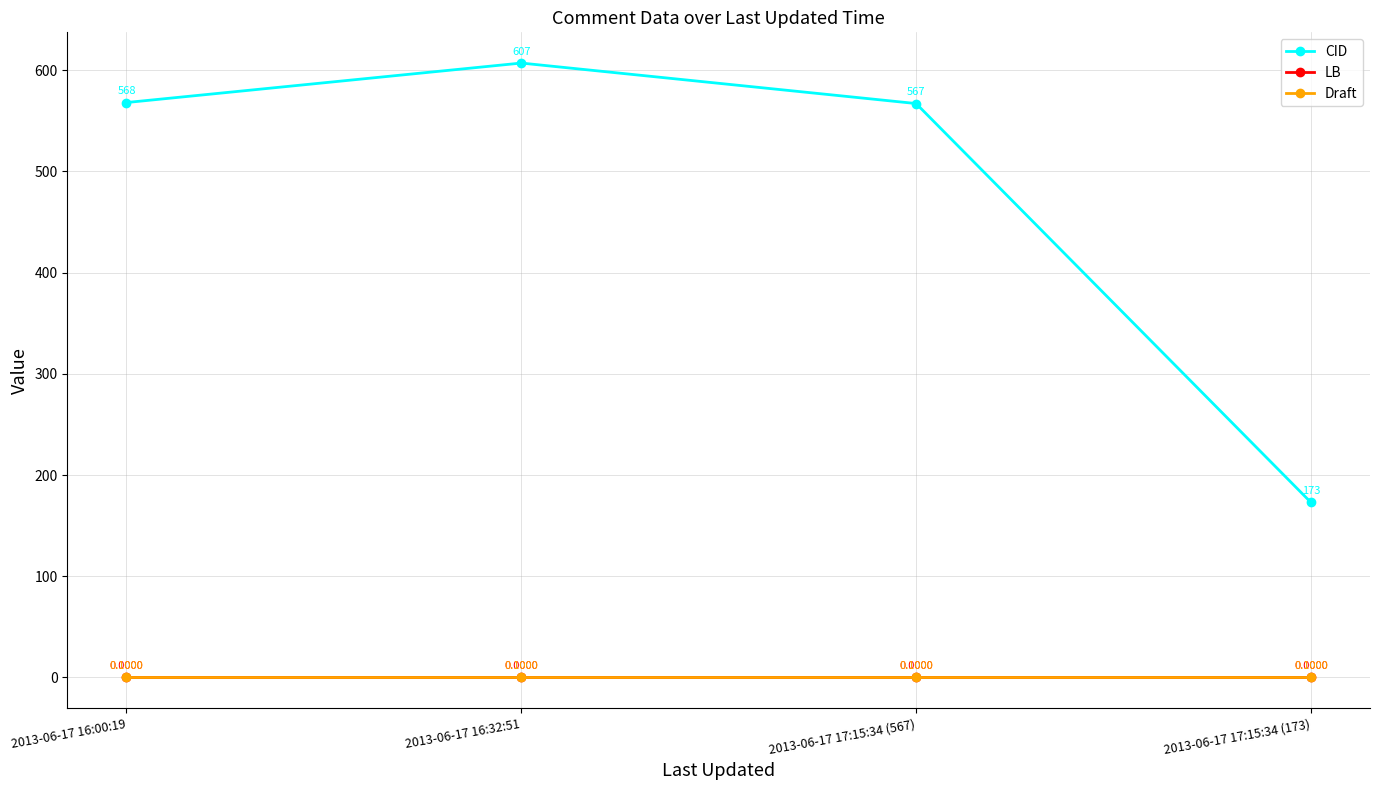

True or false: Draft and CID intersect in this chart.

False